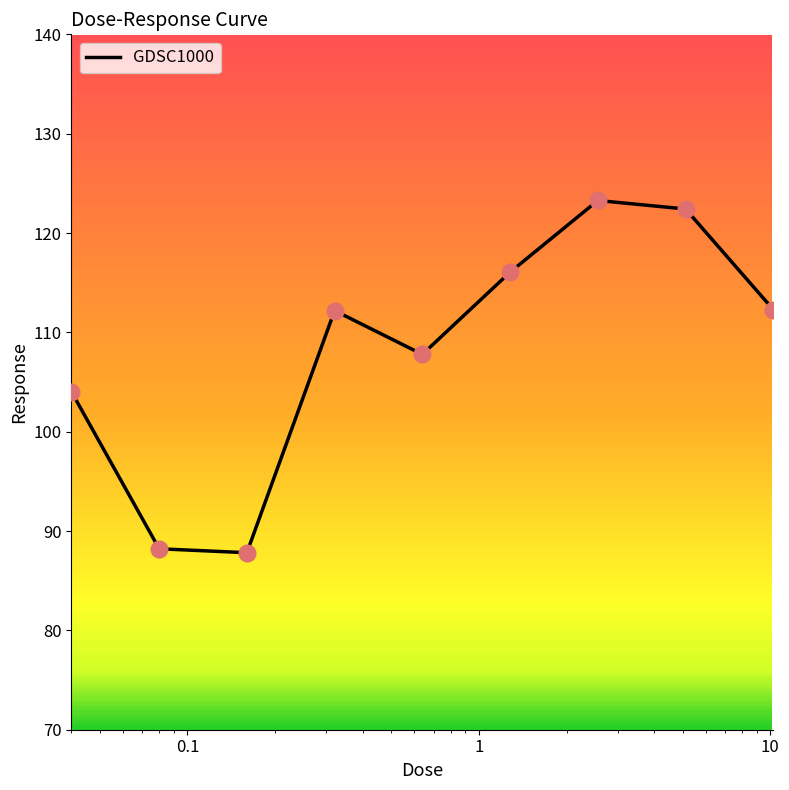

What is the minimum value shown in the chart?

87.8